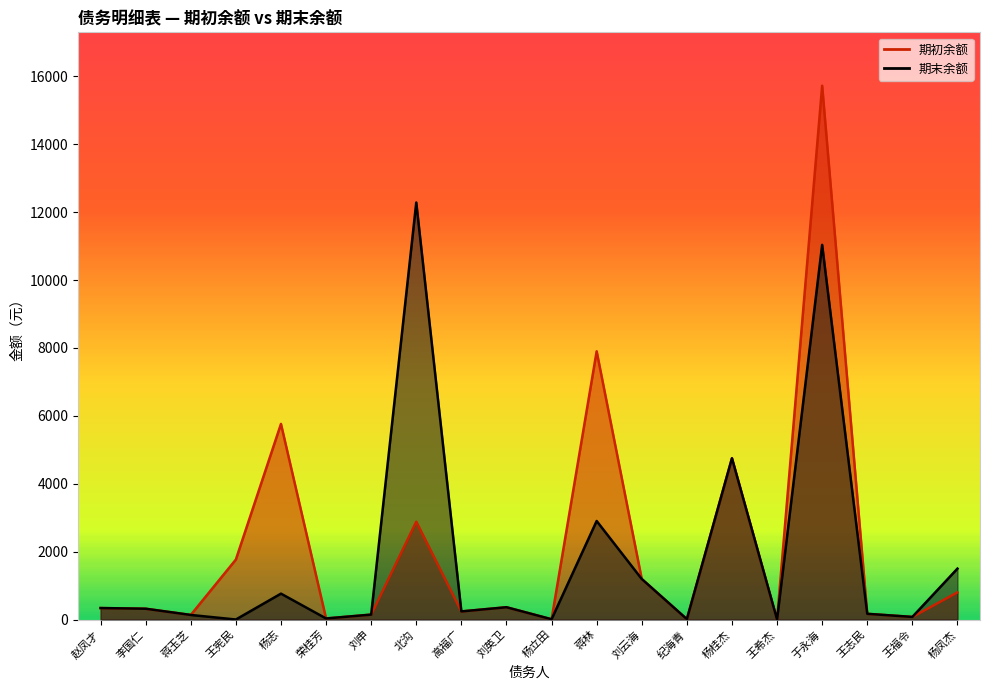

Is it true that 期末余额 equals 0.6 at 王宪民?

True